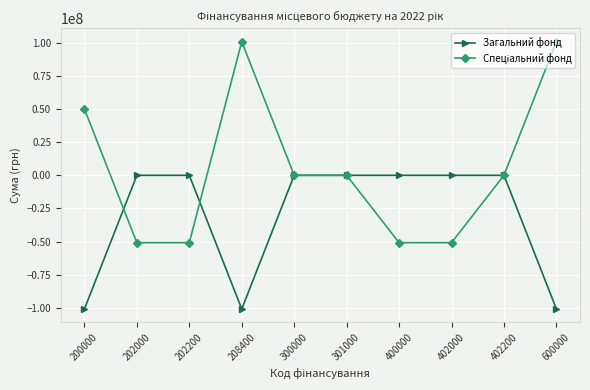

What is the lowest value of the Загальний фонд series?

-100800000